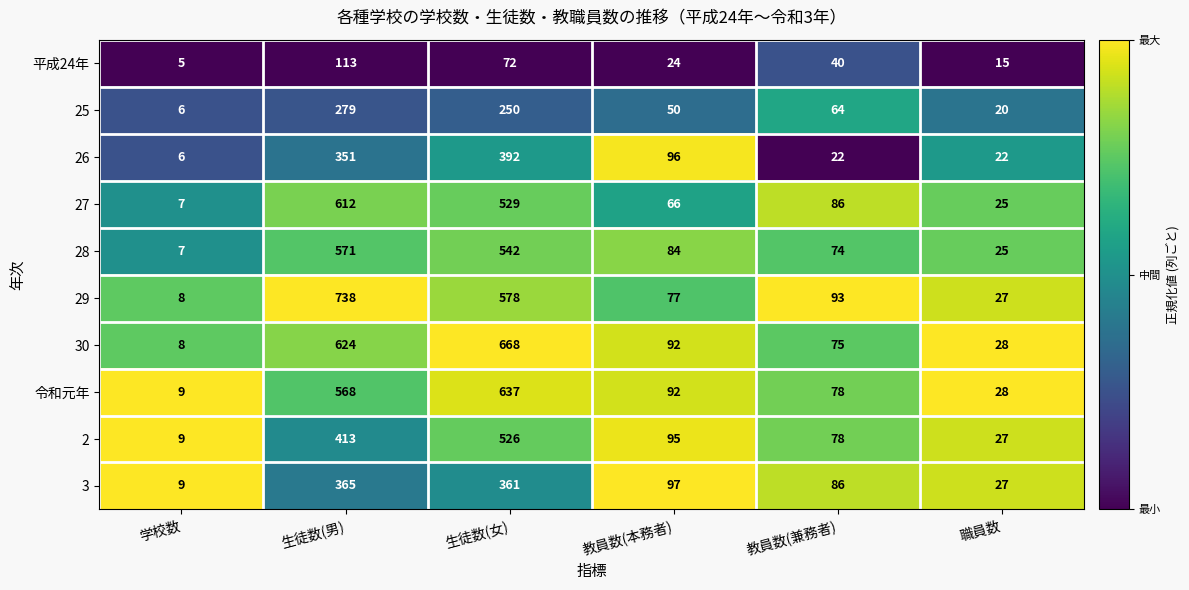

What is the difference between the maximum and second lowest values in the 平成24年 series?

98